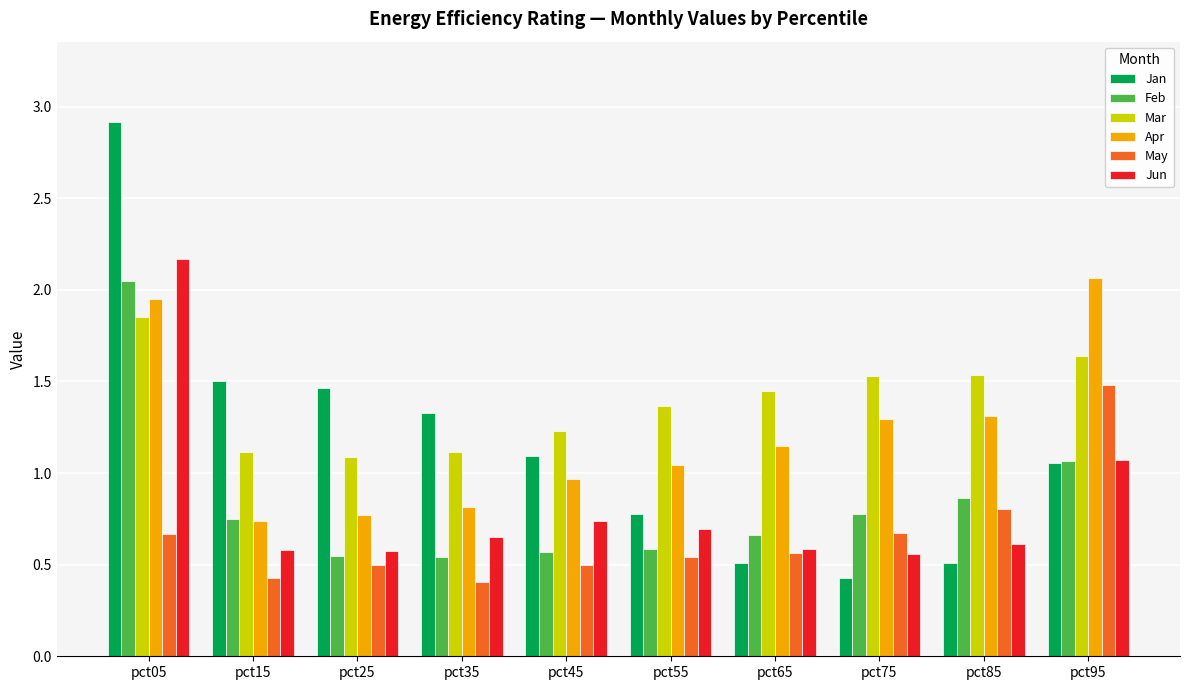

How many groups of bars are there?

10